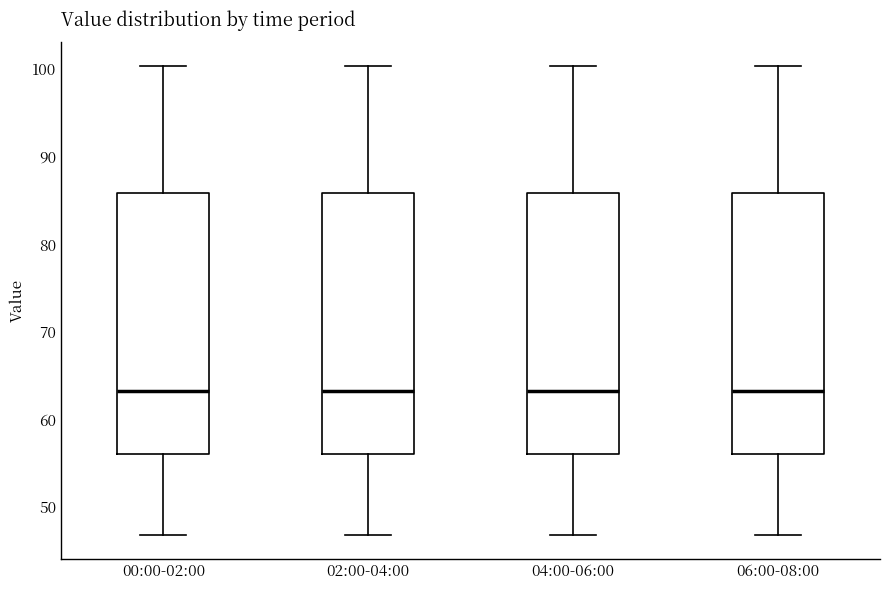

Reading left to right, transcribe this box plot: for each box, give where its median line is, the range the box spans, and where its two whiskers end, as read against the y-axis. The values are not printed on the chart, so give them approximately, as read against the axis.

00:00-02:00: median 63, box 56 to 86, whiskers 47 to 100
02:00-04:00: median 63, box 56 to 86, whiskers 47 to 100
04:00-06:00: median 63, box 56 to 86, whiskers 47 to 100
06:00-08:00: median 63, box 56 to 86, whiskers 47 to 100